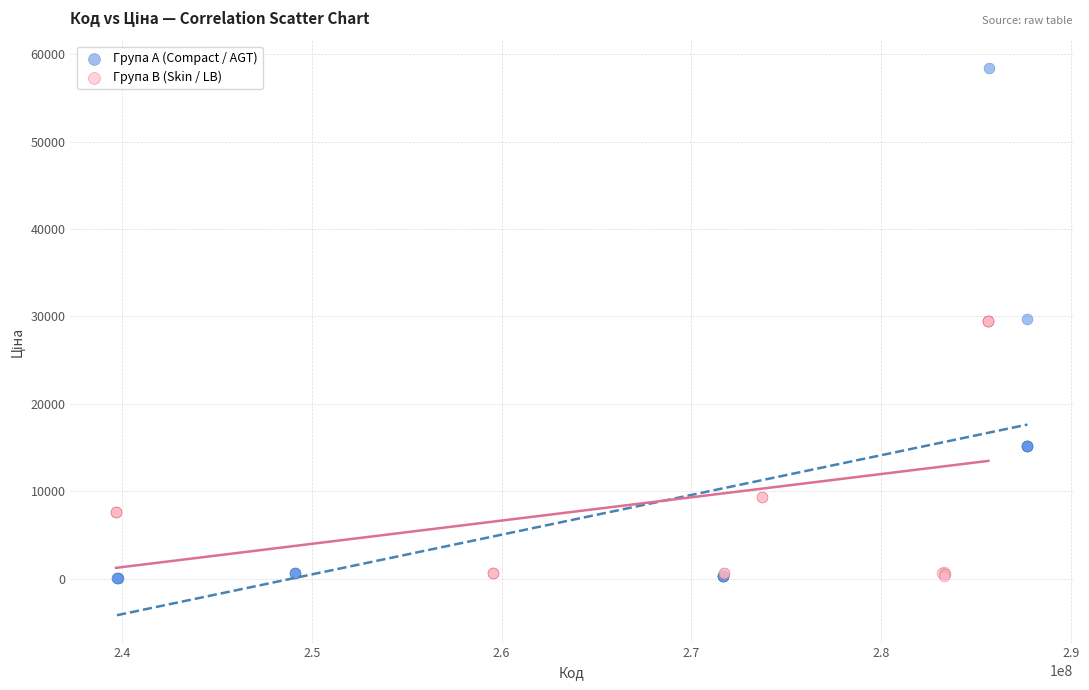

Which series has the widest spread of Y values?

Група A (Compact / AGT)